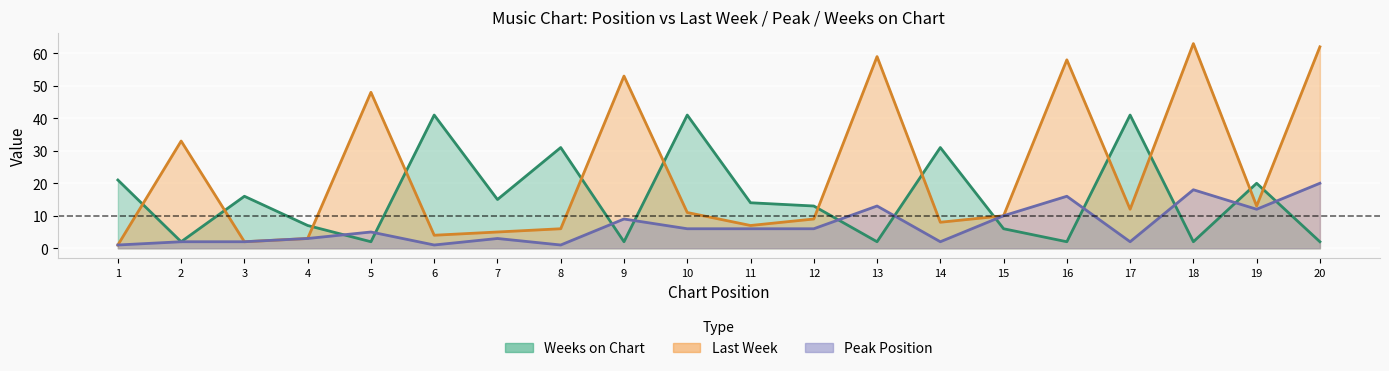

Which has a higher value, 1 or 8?

8